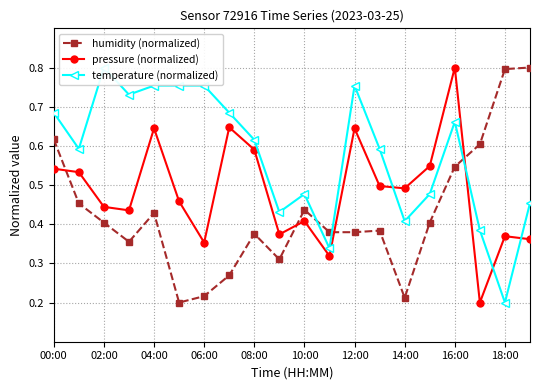

Which series has the widest spread of values?

humidity (normalized)